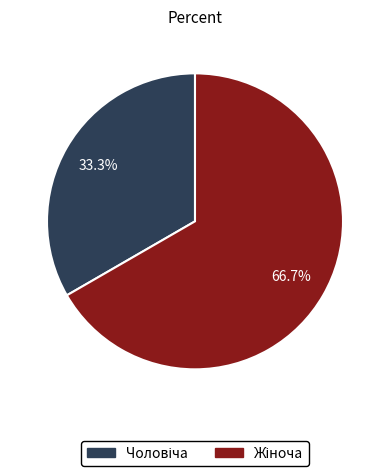

Count the number of slices in the pie.

2